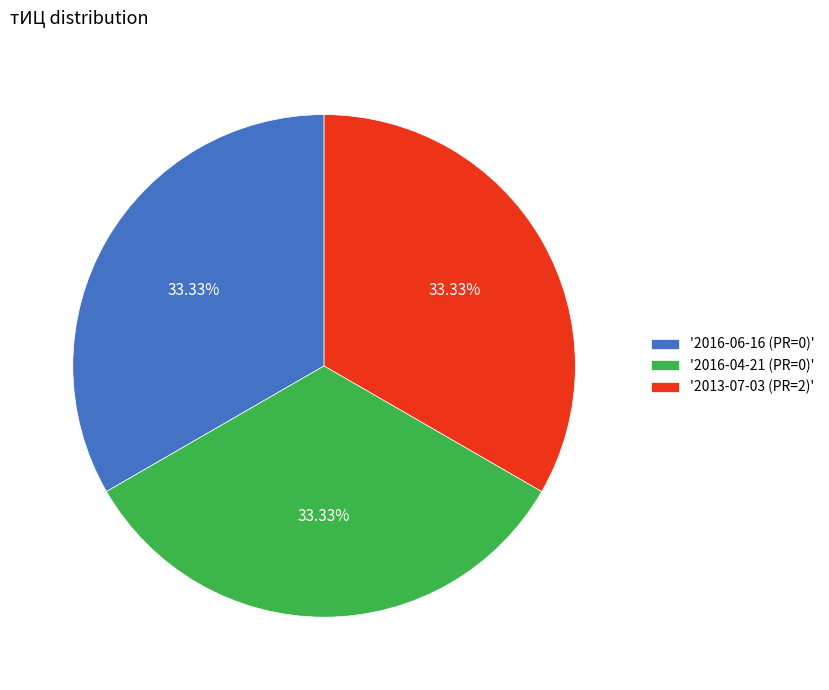

What is the ratio of the value at '2016-04-21 (PR=0)' to the value at '2013-07-03 (PR=2)'?

1.0